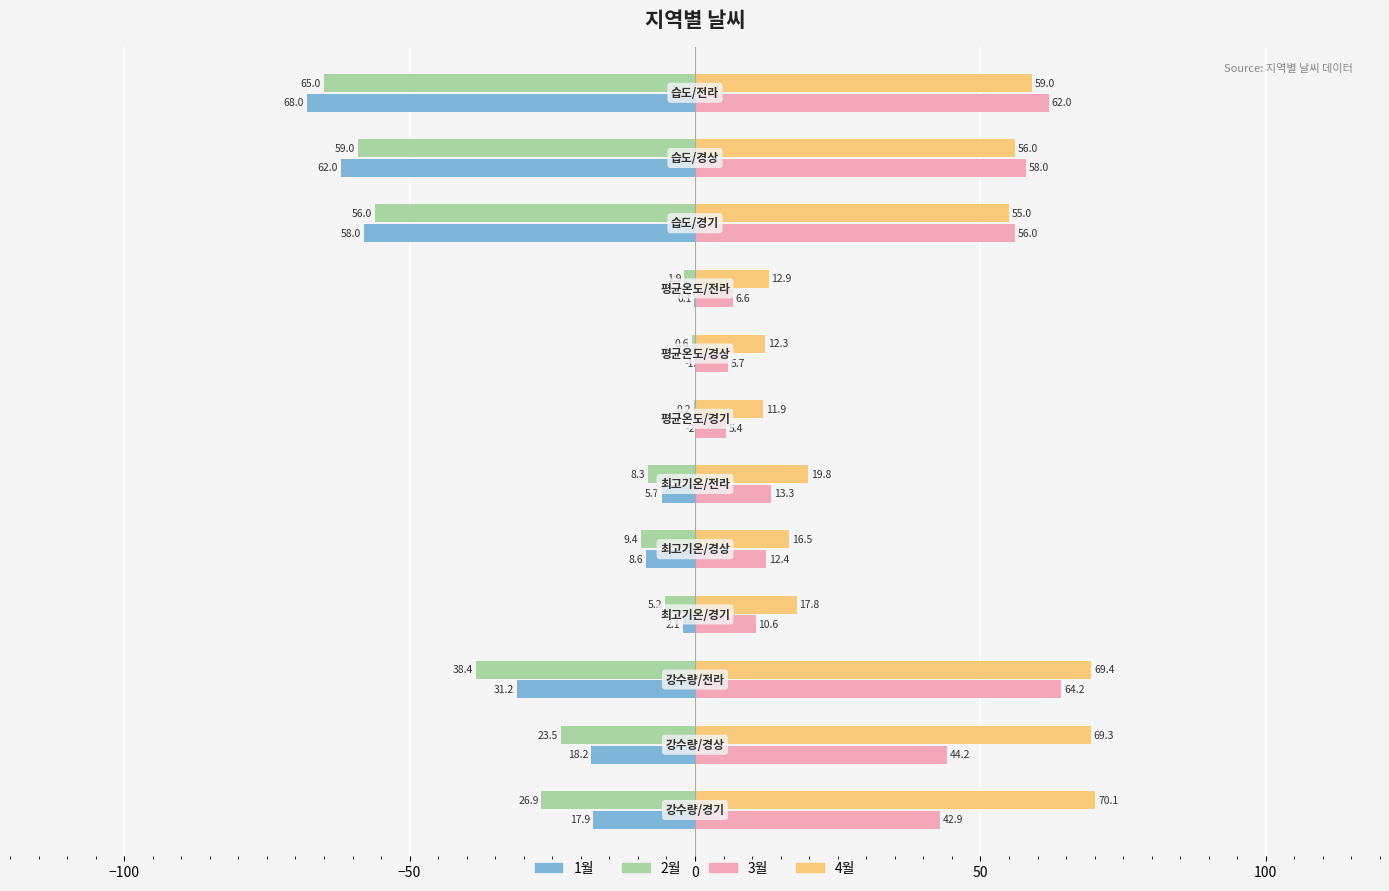

What is the average value of the 4월 series?

39.2